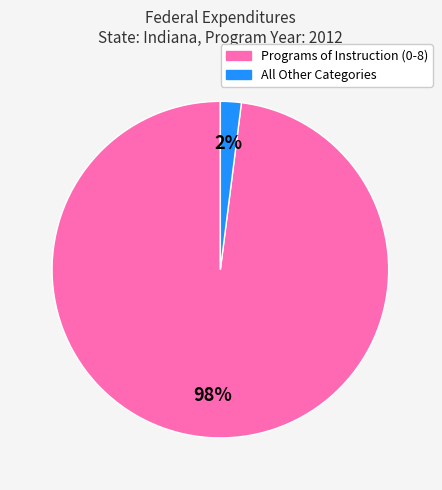

To the nearest percent, what is the difference between the largest and smallest slice percentages?

96%